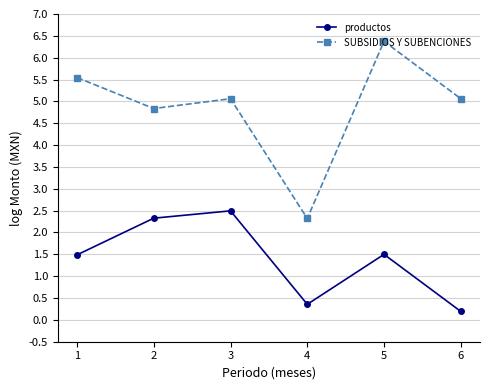

What is the difference between the maximum and minimum values in the SUBSIDIOS Y SUBENCIONES series?

4.1